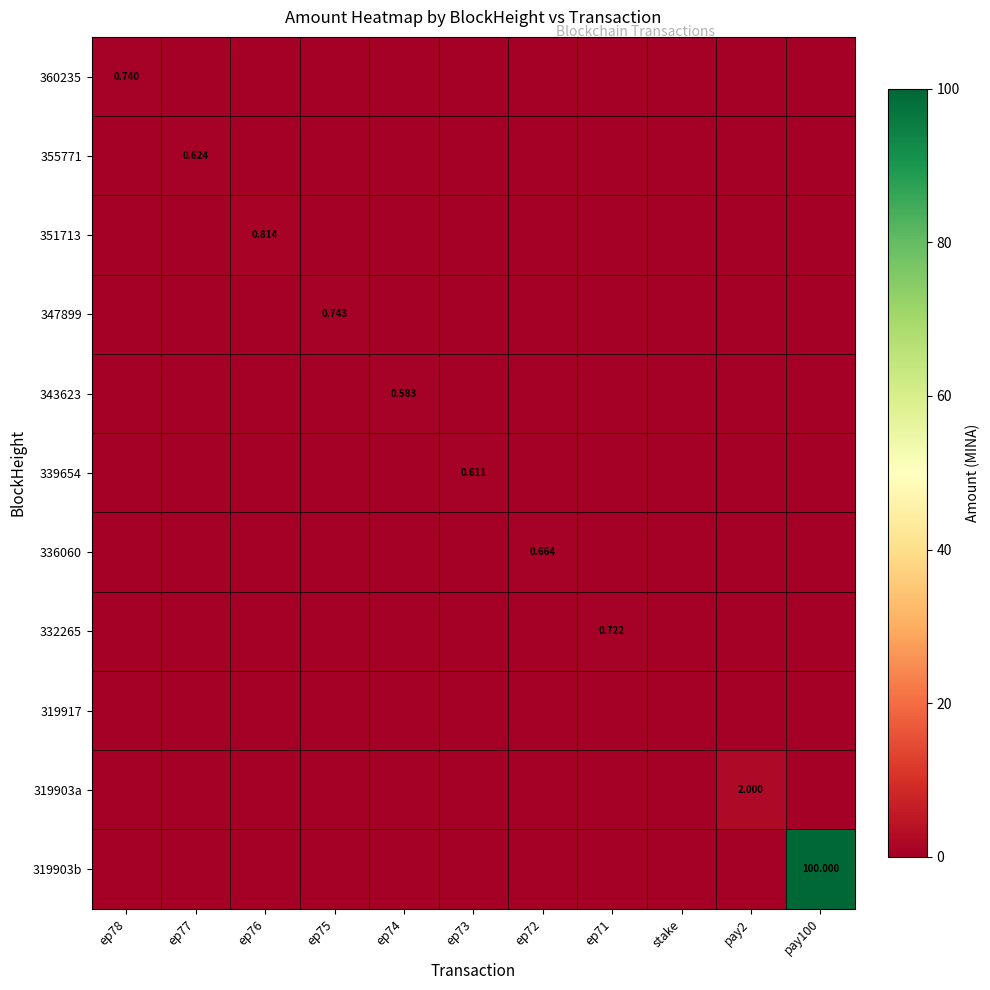

Which category has the highest value across all series?

pay100